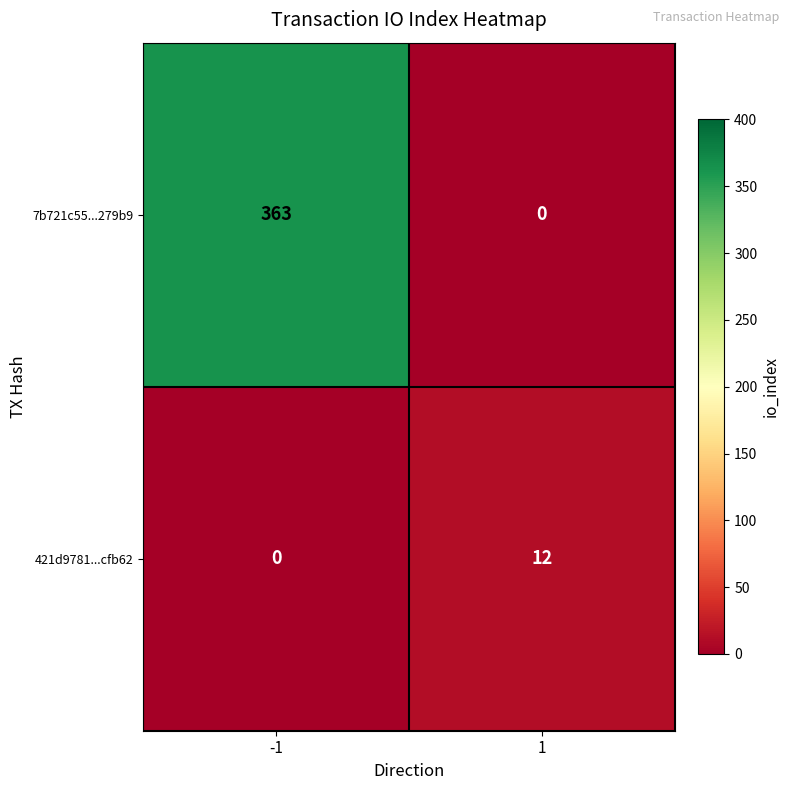

At which category is the sum across all series the highest?

-1